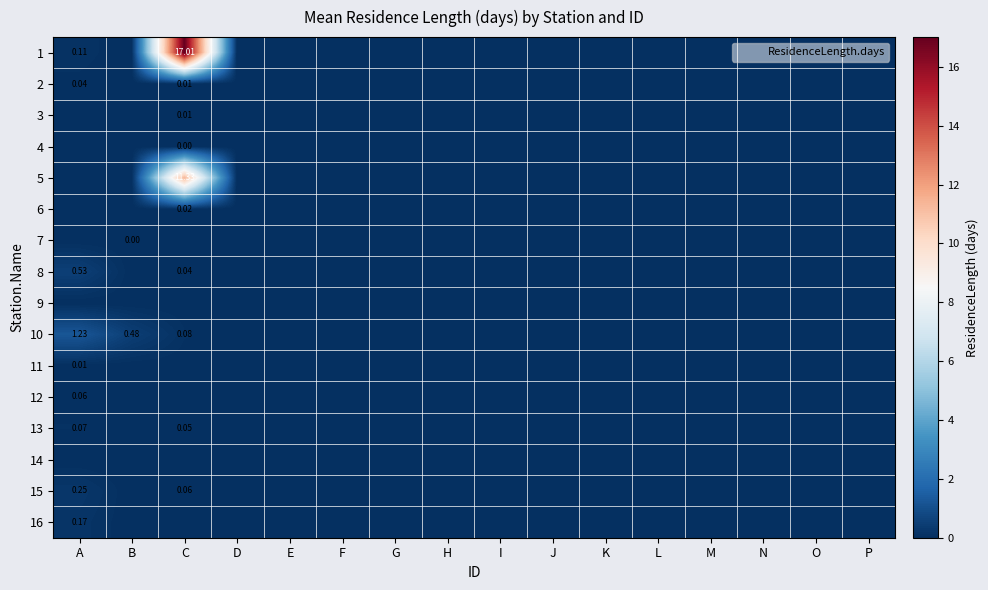

How many positive values does the 2 series have?

2